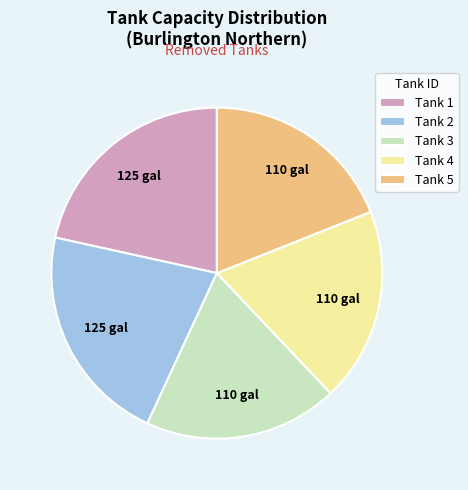

Between Tank 5 and Tank 1, which is larger?

Tank 1